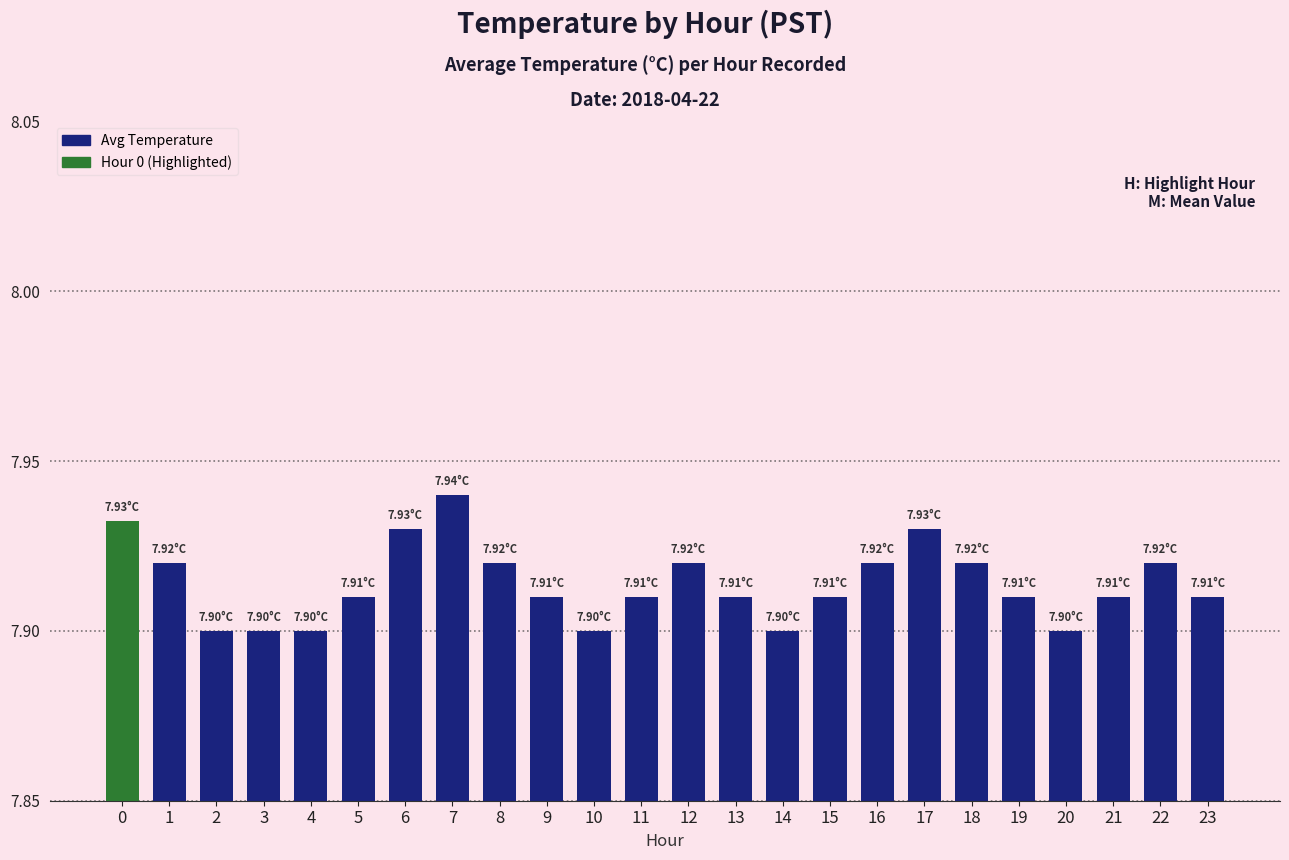

Approximately how many times larger is the value at 7 compared to 11?

1.0